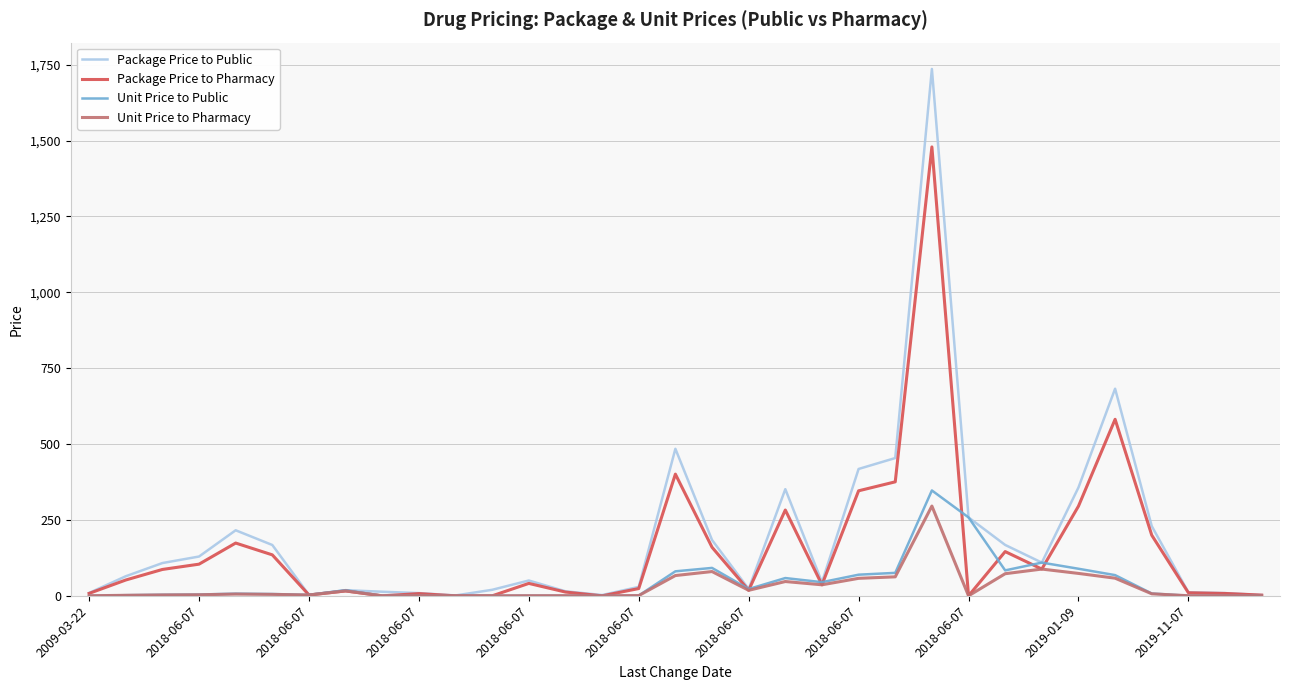

Which series has the largest range (max minus min)?

Package Price to Public